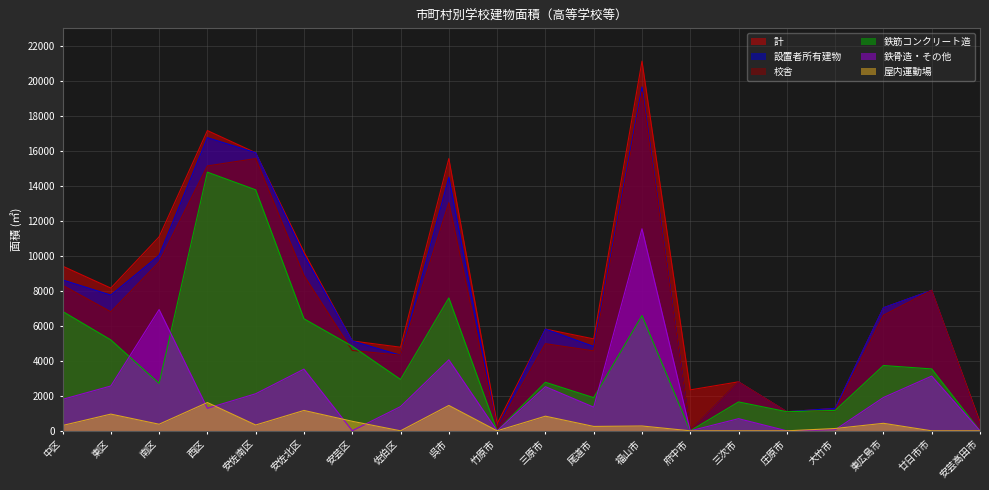

Reading left to right, extract all data points from this chart.

計: 9413	8156	11083	17158	15890	10215	5135	4777	15557	403	5814	5253	21126	2339	2800	1091	1283	7033	8027	510
設置者所有建物: 8623	7757	10025	16753	15890	10038	5135	4319	14491	123	5814	4820	19648	0	2786	1091	1283	7033	8027	391
校舎: 8319	6802	9649	15137	15558	8874	4591	4319	13041	123	4978	4569	19372	0	2786	1091	1151	6604	8027	391
鉄筋コンクリート造: 6826	5196	2714	14781	13772	6402	4835	2935	7594	0	2775	1894	6589	0	1651	1091	1165	3731	3537	0
鉄骨造・その他: 1797	2561	6929	1287	2118	3525	6	1384	4057	0	2522	1351	11545	0	694	0	60	1904	3127	0
屋内運動場: 304	955	376	1616	332	1164	544	0	1450	0	836	251	276	0	0	0	132	429	0	0